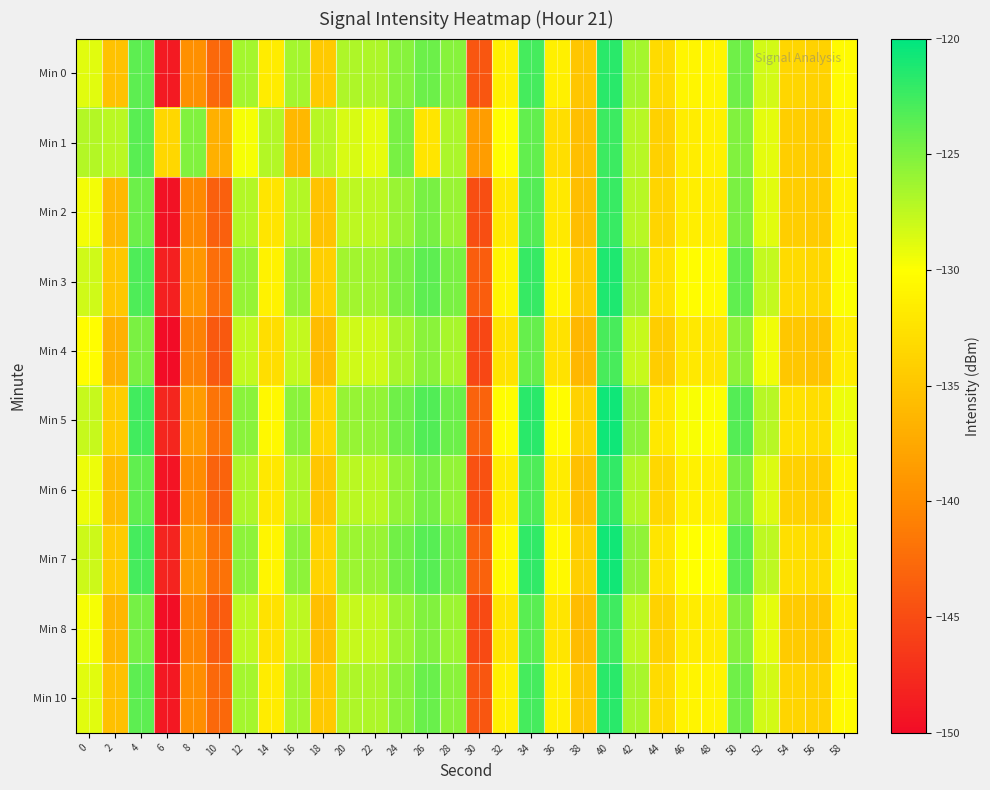

Reading left to right, list all the values displayed in this chart.

Min 0: 0=-128.9	2=-135.3	4=-123.7	6=-148.9	8=-139.6	10=-142.8	12=-126.5	14=-131.6	16=-126.5	18=-134.6	20=-126.9	22=-126.9	24=-125.4	26=-124.2	28=-125.3	30=-144.2	32=-131.3	34=-122.7	36=-131.3	38=-135.0	40=-121.7	42=-126.6	44=-133.0	46=-130.8	48=-130.9	50=-124.3	52=-128.2	54=-133.6	56=-133.9	58=-130.4
Min 1: 0=-127.0	2=-127.3	4=-123.6	6=-133.5	8=-125.1	10=-136.9	12=-129.7	14=-127.0	16=-136.1	18=-127.2	20=-128.5	22=-129.1	24=-124.8	26=-132.3	28=-126.7	30=-138.4	32=-130.1	34=-123.9	36=-132.8	38=-135.5	40=-122.4	42=-127.2	44=-134.0	46=-131.5	48=-131.2	50=-125.1	52=-129.0	54=-134.2	56=-134.6	58=-131.0
Min 2: 0=-129.5	2=-136.1	4=-124.3	6=-149.5	8=-140.2	10=-143.4	12=-127.1	14=-132.2	16=-127.1	18=-135.2	20=-127.5	22=-127.4	24=-126.0	26=-124.8	28=-126.0	30=-144.8	32=-131.9	34=-123.3	36=-131.9	38=-135.6	40=-122.3	42=-127.2	44=-133.6	46=-131.4	48=-131.5	50=-124.9	52=-128.8	54=-134.2	56=-134.5	58=-130.9
Min 3: 0=-128.2	2=-134.8	4=-123.1	6=-148.4	8=-139.1	10=-142.3	12=-125.9	14=-131.1	16=-125.9	18=-134.1	20=-126.4	22=-126.4	24=-124.9	26=-123.7	28=-124.9	30=-143.6	32=-130.8	34=-122.2	36=-130.8	38=-134.5	40=-121.2	42=-126.1	44=-132.5	46=-130.3	48=-130.4	50=-123.8	52=-127.7	54=-133.1	56=-133.4	58=-129.9
Min 4: 0=-130.1	2=-136.8	4=-124.9	6=-150.1	8=-140.8	10=-144.0	12=-127.7	14=-132.8	16=-127.7	18=-135.8	20=-128.1	22=-128.1	24=-126.6	26=-125.4	28=-126.6	30=-145.4	32=-132.5	34=-124.0	36=-132.5	38=-136.2	40=-122.9	42=-127.8	44=-134.3	46=-132.0	48=-132.1	50=-125.6	52=-129.4	54=-134.8	56=-135.2	58=-131.6
Min 5: 0=-127.8	2=-134.3	4=-122.6	6=-147.9	8=-138.6	10=-141.8	12=-125.4	14=-130.6	16=-125.4	18=-133.6	20=-125.9	22=-125.8	24=-124.4	26=-123.2	28=-124.3	30=-143.1	32=-130.3	34=-121.7	36=-130.3	38=-133.9	40=-120.6	42=-125.5	44=-132.0	46=-129.8	48=-129.9	50=-123.3	52=-127.2	54=-132.5	56=-132.9	58=-129.3
Min 6: 0=-129.3	2=-135.8	4=-123.8	6=-149.3	8=-140.0	10=-143.2	12=-126.9	14=-132.0	16=-126.9	18=-135.0	20=-127.3	22=-127.3	24=-125.8	26=-124.6	28=-125.8	30=-144.6	32=-131.7	34=-123.1	36=-131.7	38=-135.4	40=-122.1	42=-127.0	44=-133.4	46=-131.2	48=-131.3	50=-124.8	52=-128.6	54=-134.0	56=-134.3	58=-130.7
Min 7: 0=-128.0	2=-134.5	4=-122.8	6=-148.1	8=-138.8	10=-142.0	12=-125.6	14=-130.8	16=-125.6	18=-133.8	20=-126.1	22=-126.0	24=-124.5	26=-123.4	28=-124.5	30=-143.3	32=-130.5	34=-121.9	36=-130.5	38=-134.1	40=-120.8	42=-125.7	44=-132.2	46=-130.0	48=-130.0	50=-123.5	52=-127.4	54=-132.7	56=-133.1	58=-129.5
Min 8: 0=-129.7	2=-136.4	4=-124.6	6=-149.8	8=-140.5	10=-143.7	12=-127.4	14=-132.5	16=-127.4	18=-135.5	20=-127.8	22=-127.7	24=-126.2	26=-125.1	28=-126.2	30=-145.1	32=-132.2	34=-123.6	36=-132.2	38=-135.8	40=-122.5	42=-127.5	44=-133.9	46=-131.7	48=-131.7	50=-125.2	52=-129.0	54=-134.5	56=-134.8	58=-131.2
Min 10: 0=-128.9	2=-135.4	4=-123.7	6=-149.0	8=-139.7	10=-142.8	12=-126.5	14=-131.7	16=-126.5	18=-134.7	20=-126.9	22=-126.9	24=-125.4	26=-124.2	28=-125.4	30=-144.2	32=-131.3	34=-122.8	36=-131.3	38=-135.0	40=-121.7	42=-126.6	44=-133.1	46=-130.9	48=-130.9	50=-124.4	52=-128.3	54=-133.7	56=-134.0	58=-130.4